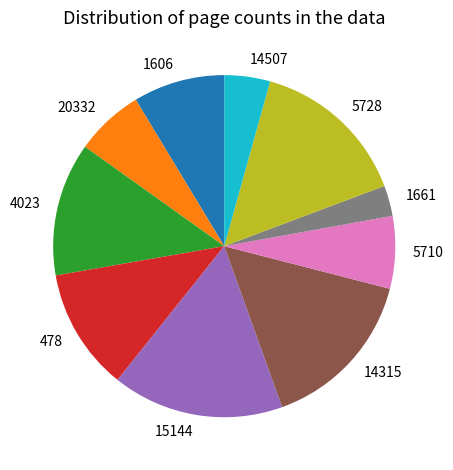

What is the ratio of the value at 4023 to the value at 478?

1.1